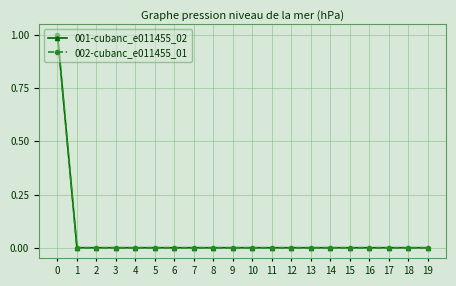

Reading right to left, extract all data points from this chart.

001-cubanc_e011455_02: 19=0	18=0	17=0	16=0	15=0	14=0	13=0	12=0	11=0	10=0	9=0	8=0	7=0	6=0	5=0	4=0	3=0	2=0	1=0	0=1
002-cubanc_e011455_01: 19=0	18=0	17=0	16=0	15=0	14=0	13=0	12=0	11=0	10=0	9=0	8=0	7=0	6=0	5=0	4=0	3=0	2=0	1=0	0=1